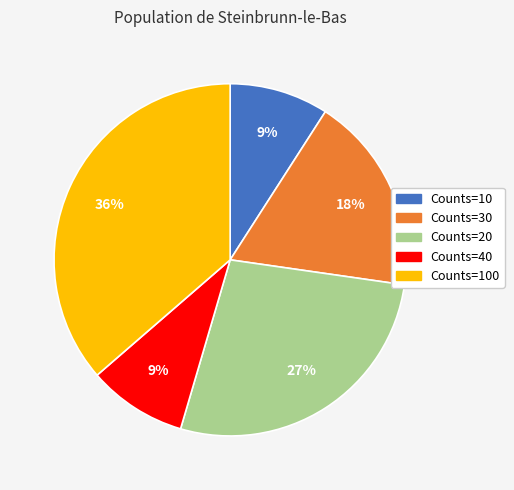

To the nearest percent, what is the average slice percentage?

20%